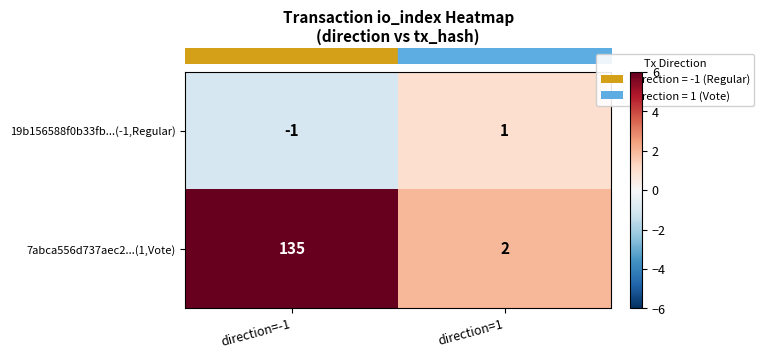

The 7abca556d737aec2...(1,Vote) series shows 210 at direction=-1. True or false?

False